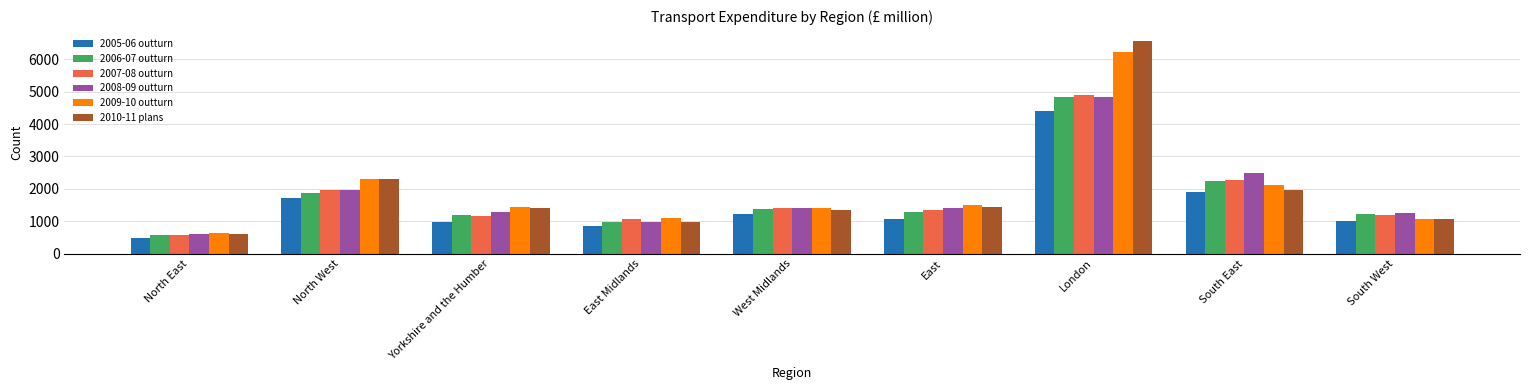

What position from the left is North East?

1